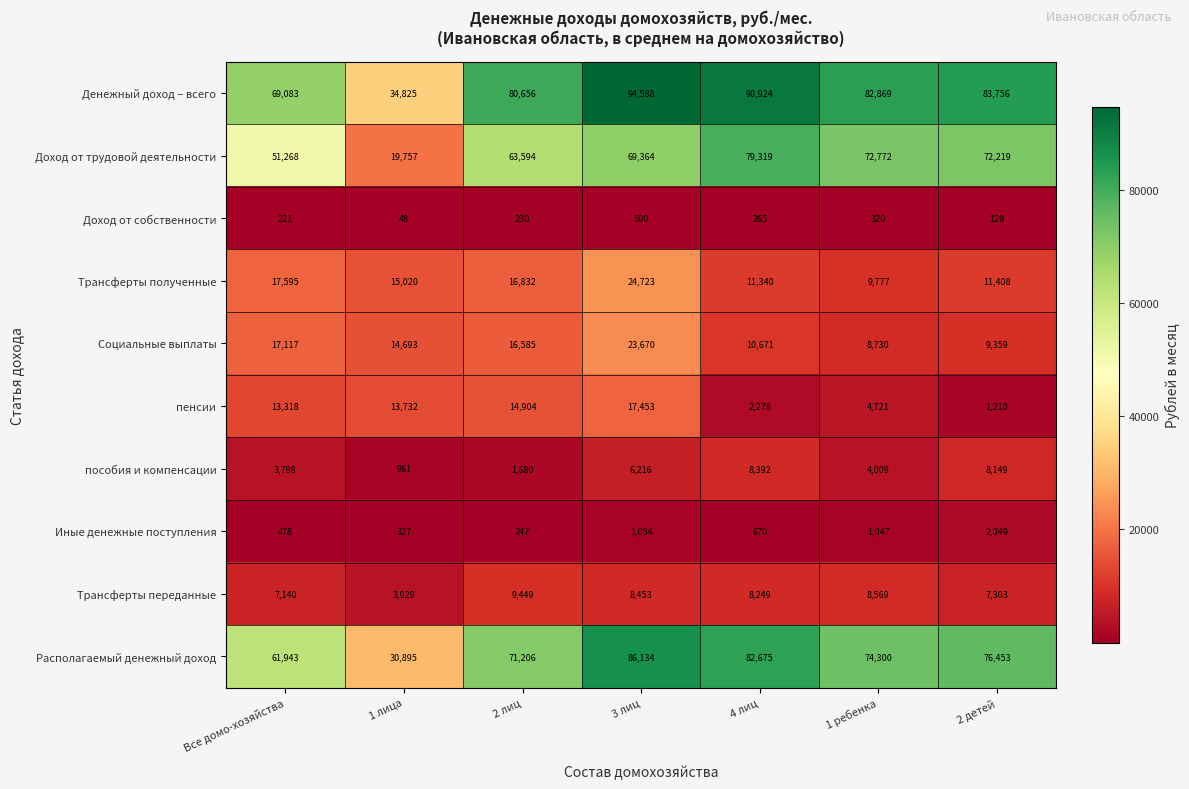

At 1 ребенка, list the series in order from largest to smallest.

Денежный доход – всего, Располагаемый денежный доход, Доход от трудовой деятельности, Трансферты полученные, Социальные выплаты, Трансферты переданные, пенсии, пособия и компенсации, Иные денежные поступления, Доход от собственности